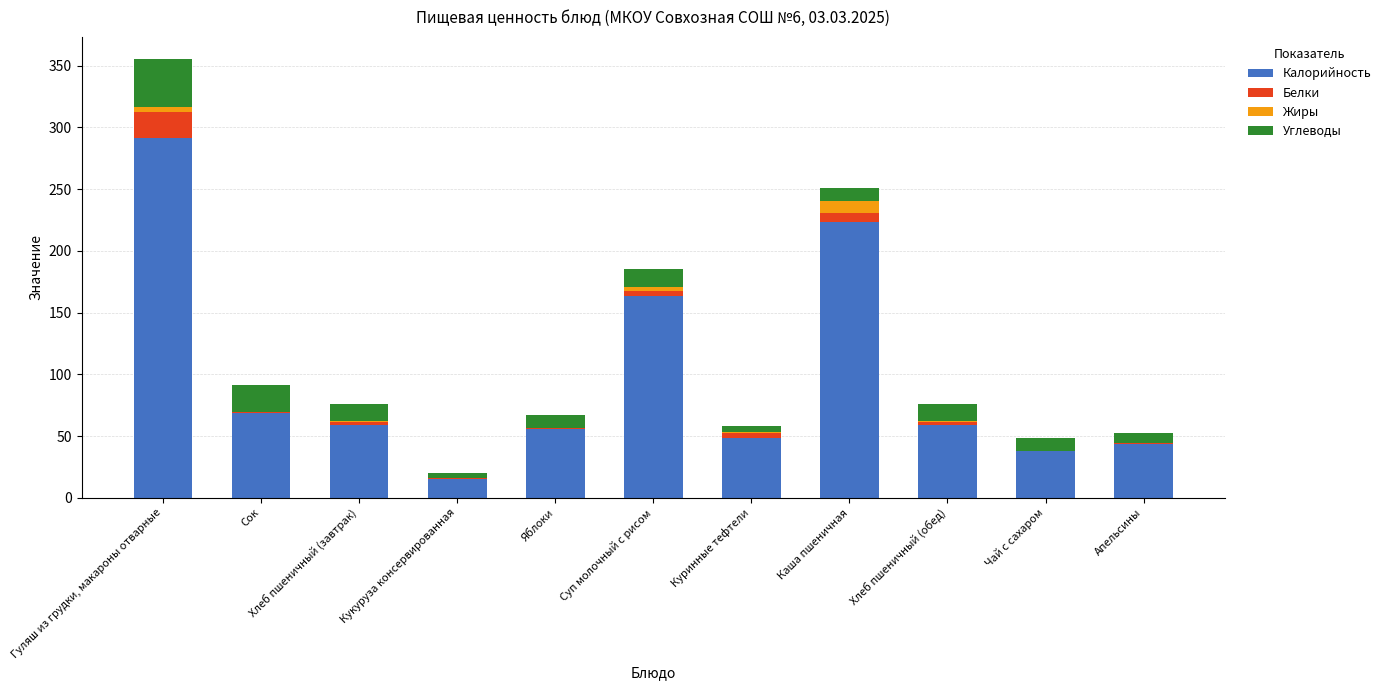

What is the sum of all Калорийность values?

1066.3